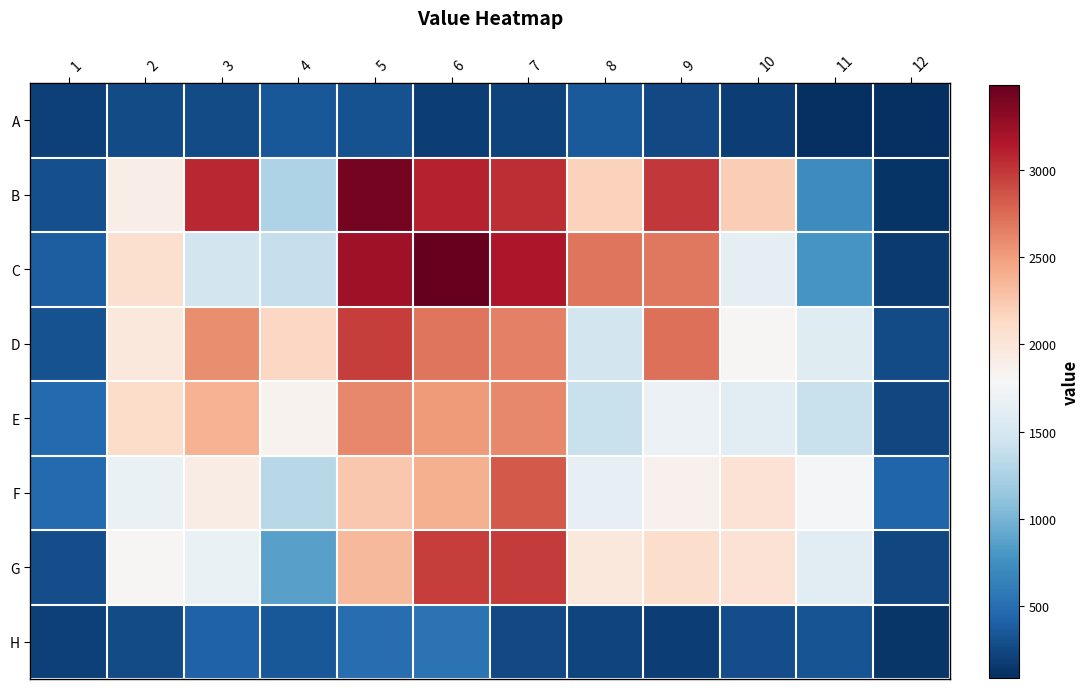

Reading right to left, list all the values displayed in this chart.

A: 12=92	11=99	10=198	9=260	8=365	7=216	6=186	5=316	4=350	3=272	2=266	1=208
B: 12=120	11=717	10=2213	9=2995	8=2183	7=3042	6=3096	5=3410	4=1261	3=3072	2=1907	1=299
C: 12=168	11=788	10=1639	9=2681	8=2698	7=3166	6=3488	5=3228	4=1393	3=1480	2=2058	1=387
D: 12=275	11=1588	10=1815	9=2729	8=1481	7=2642	6=2703	5=2959	4=2135	3=2578	2=1974	1=305
E: 12=249	11=1411	10=1608	9=1689	8=1409	7=2609	6=2518	5=2600	4=1848	3=2380	2=2096	1=466
F: 12=425	11=1752	10=2042	9=1863	8=1645	7=2829	6=2399	5=2250	4=1325	3=1912	2=1676	1=472
G: 12=246	11=1608	10=2034	9=2091	8=1970	7=2973	6=2970	5=2341	4=871	3=1680	2=1808	1=280
H: 12=137	11=319	10=289	9=186	8=233	7=257	6=543	5=490	4=351	3=412	2=277	1=201